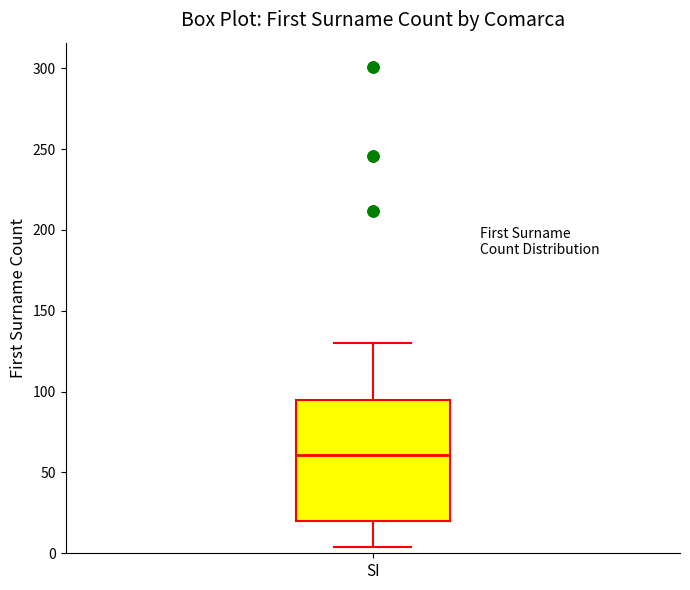

Where does the upper whisker of the box for SI end on the y-axis? The values are not printed on the chart, so give them approximately, as read against the axis.

130